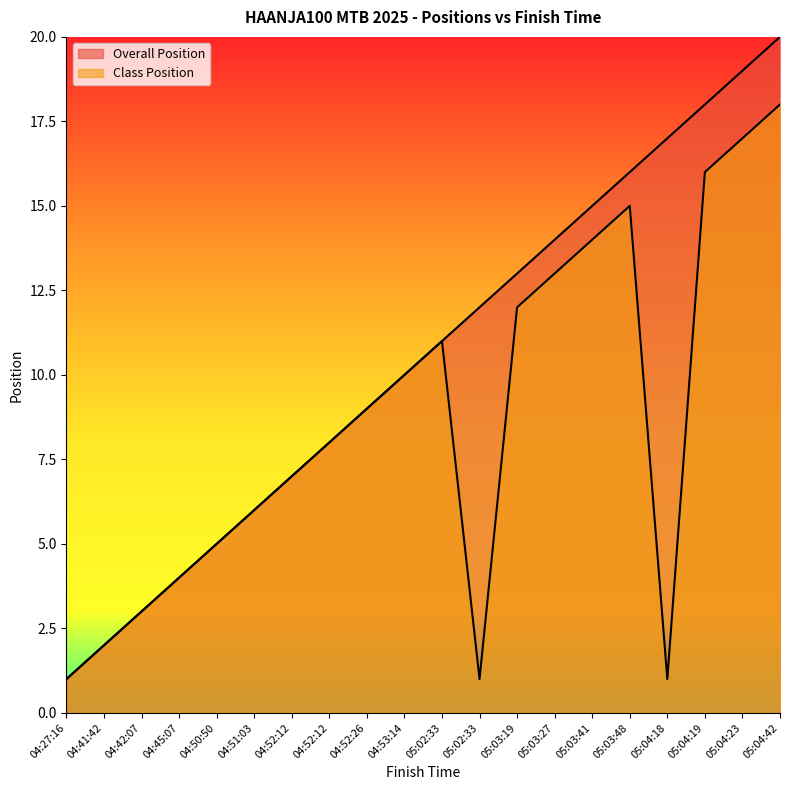

Is it true that Class Position equals 25 at 05:03:48?

False